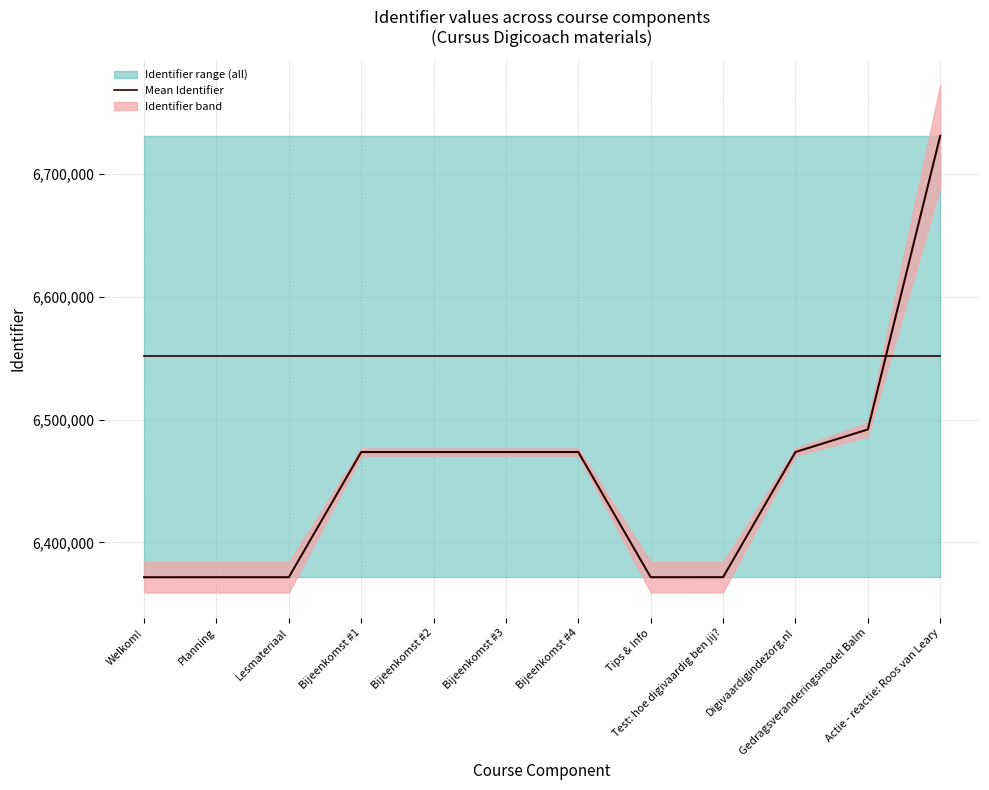

True or false: Identifier_upper and Identifier_lower cross at least once.

False